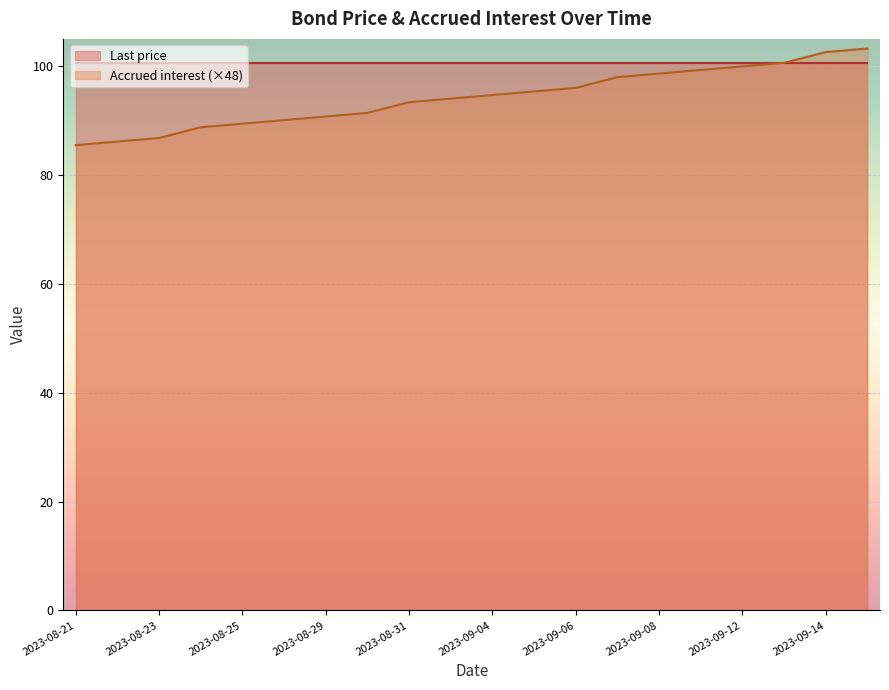

Count the number of categories in the chart.

20